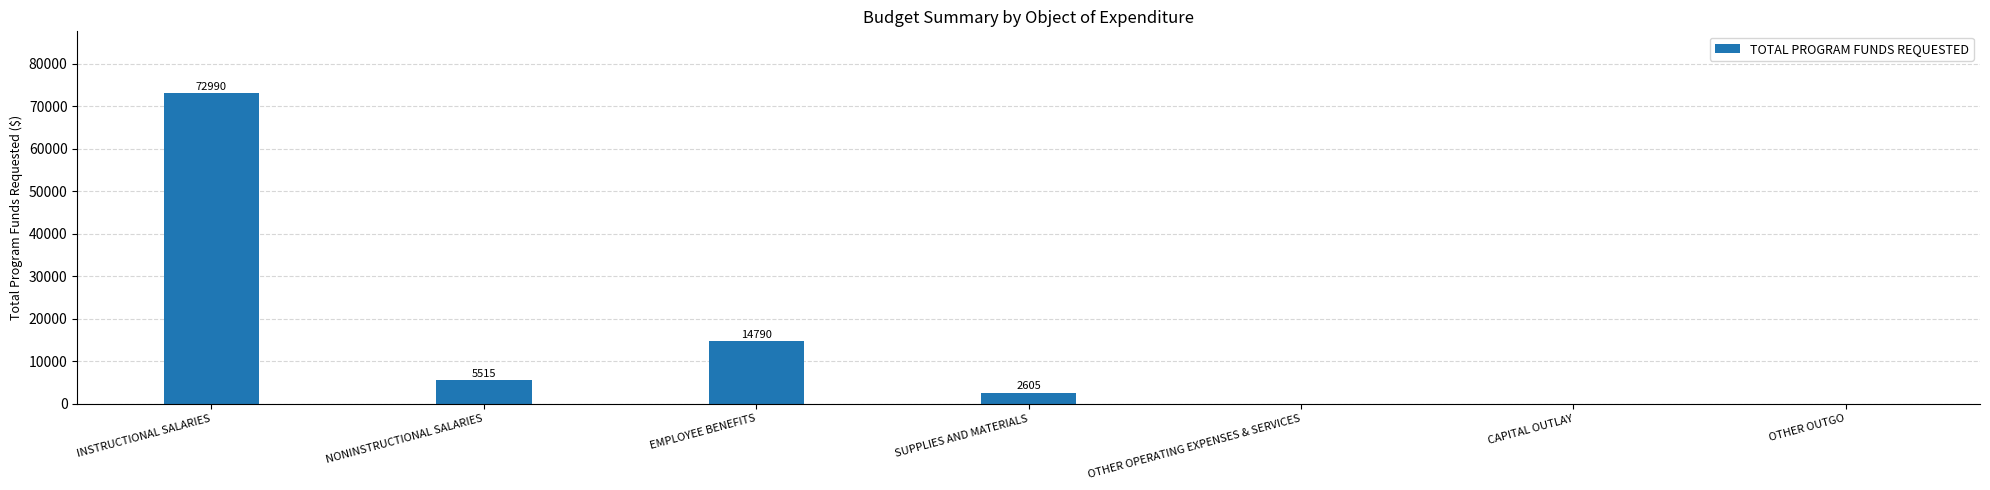

How many series are shown in this chart?

1